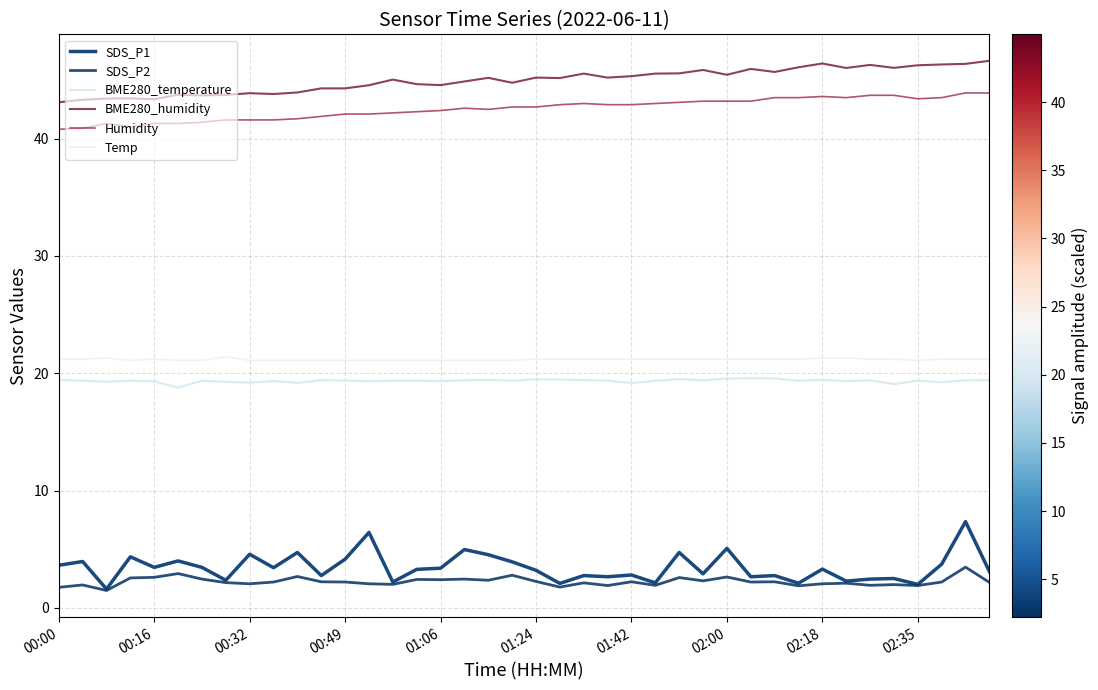

True or false: BME280_temperature and SDS_P2 cross at least once.

False